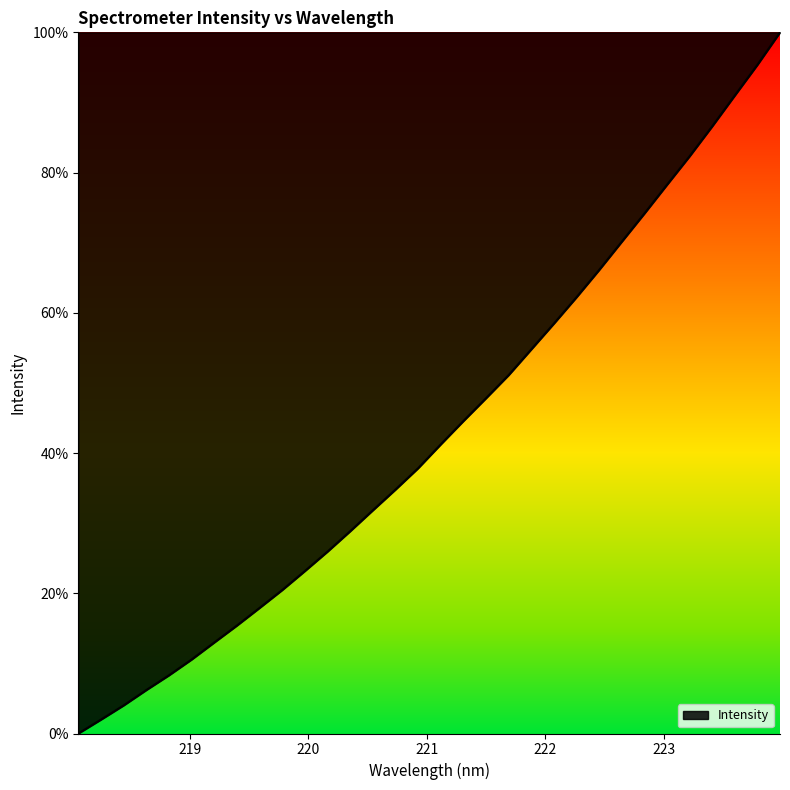

What is the maximum value shown in the chart?

100.0